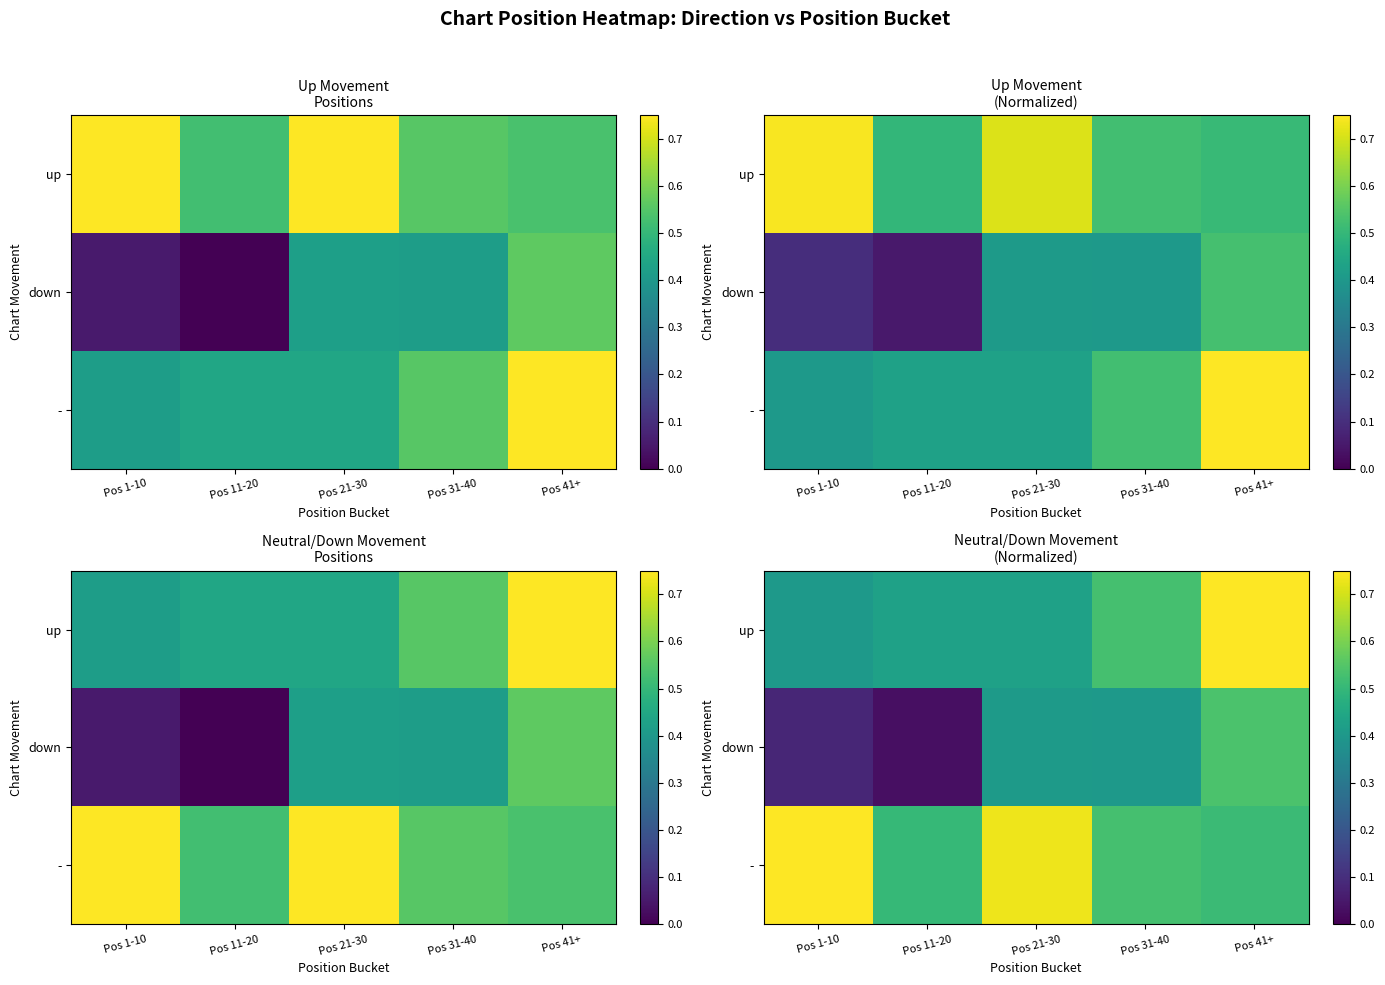

Is it true that up equals 0.3 at Pos 11-20?

False